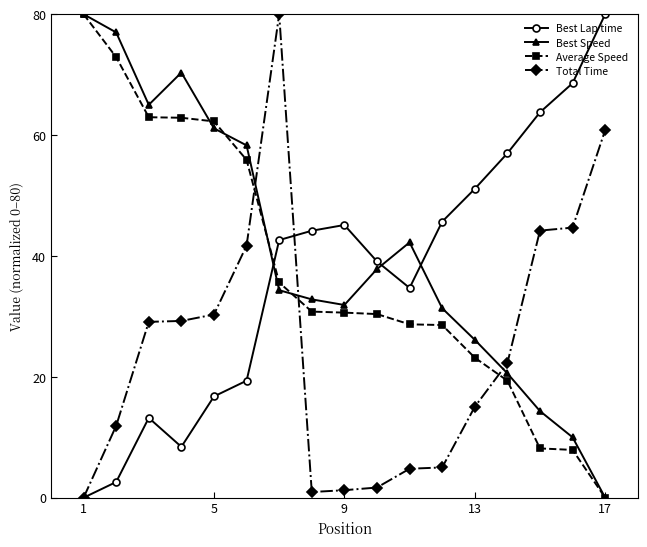

True or false: Best Lap time has more than 1 points higher than both neighbors.

True